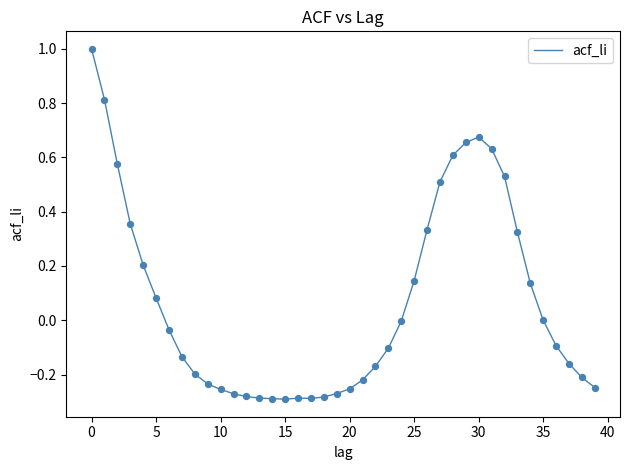

What is the difference between the maximum and minimum values?

1.3